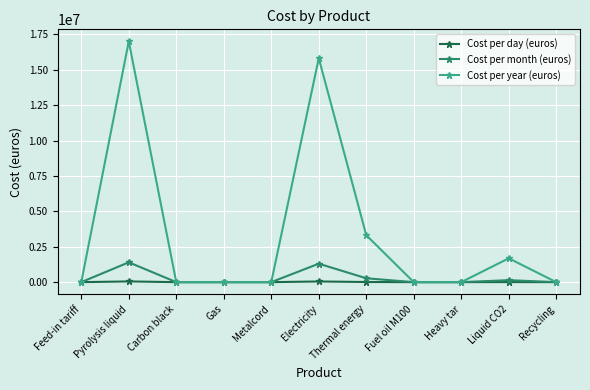

Count the number of categories in the chart.

11